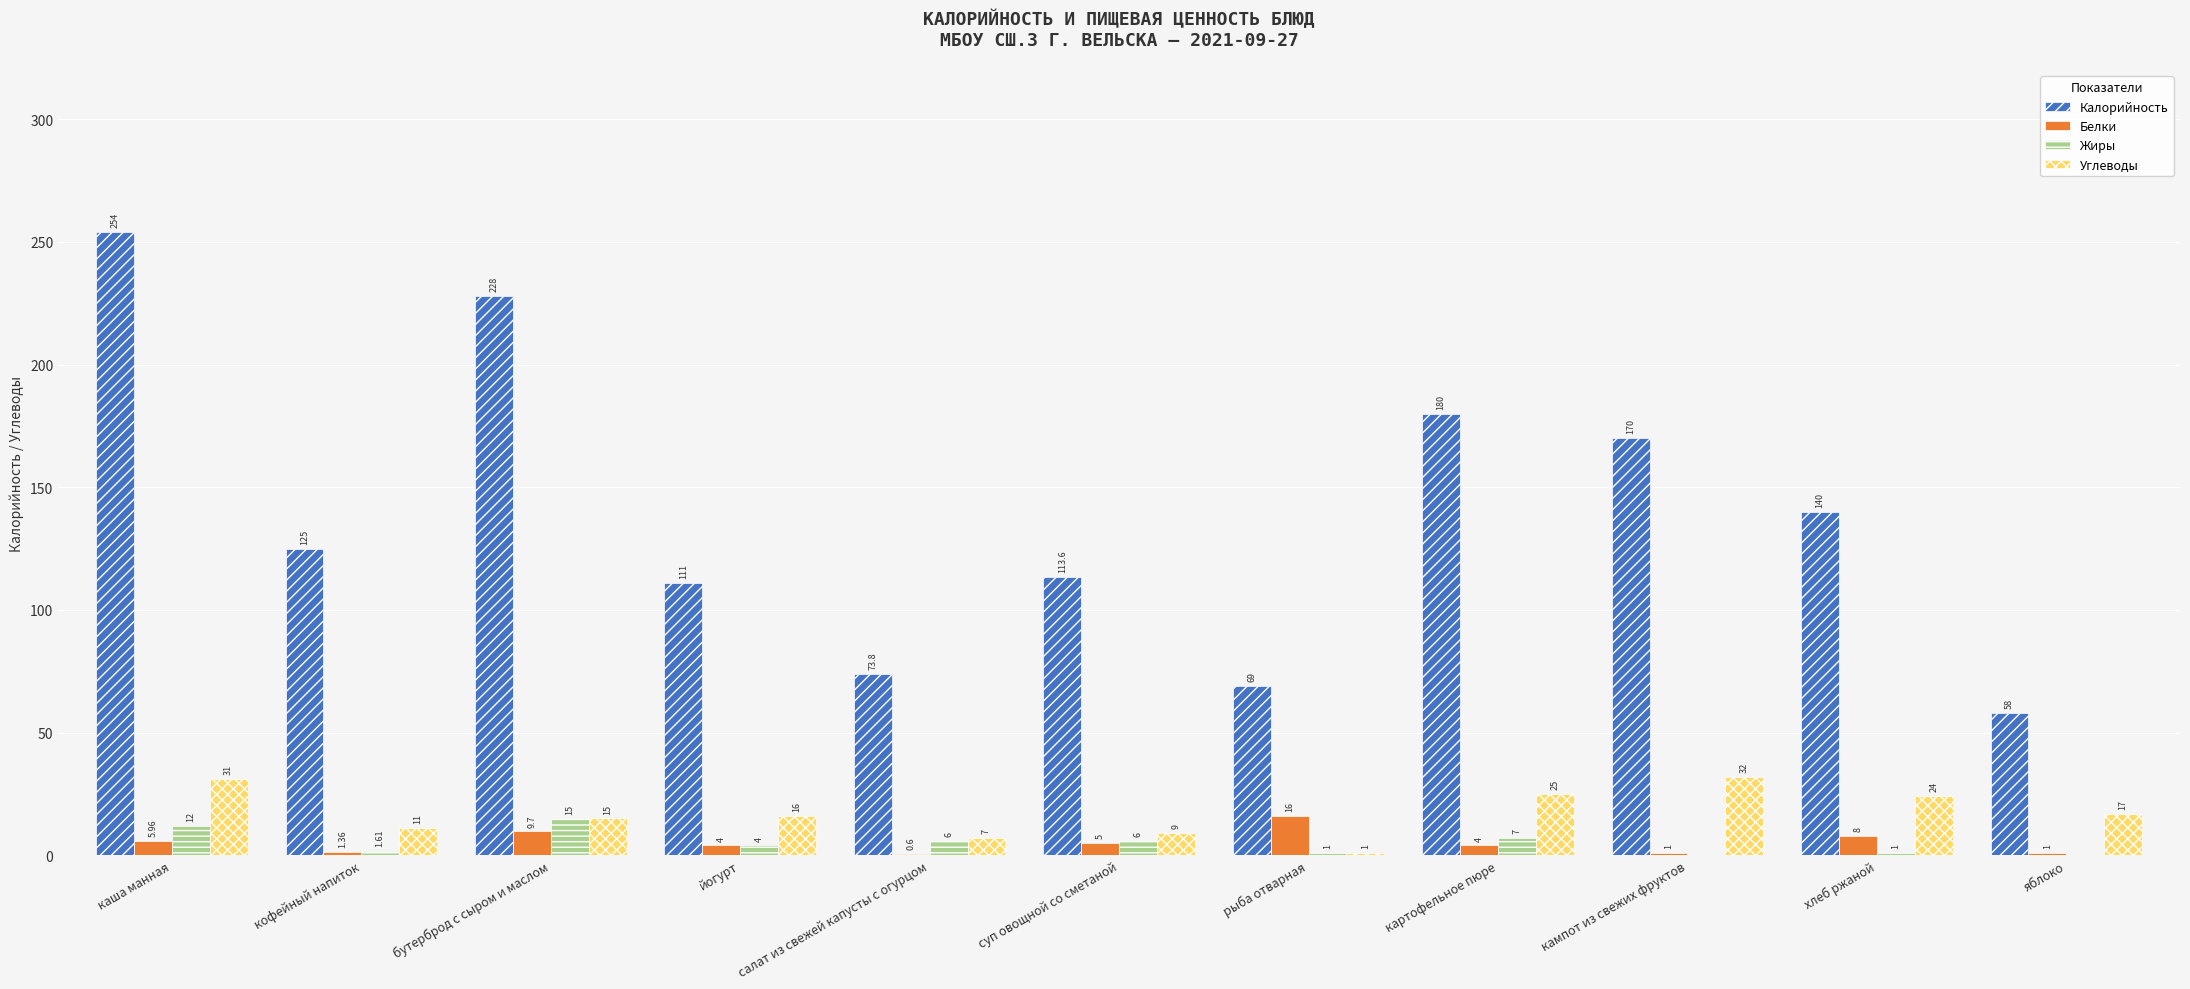

Count the number of categories in the chart.

11